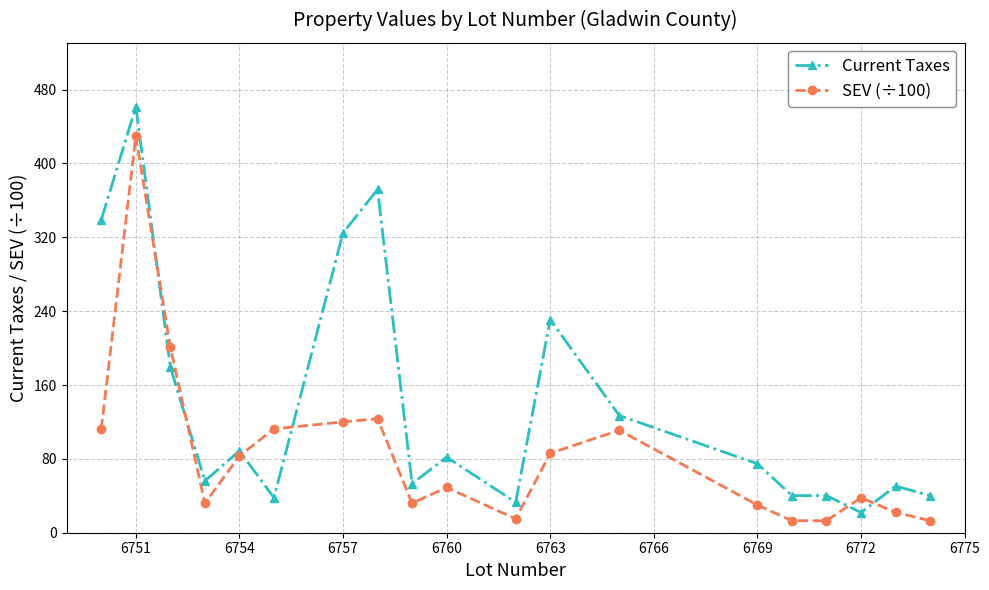

Which series ends up on top after the final intersection of Current Taxes and SEV (÷100)?

Current Taxes